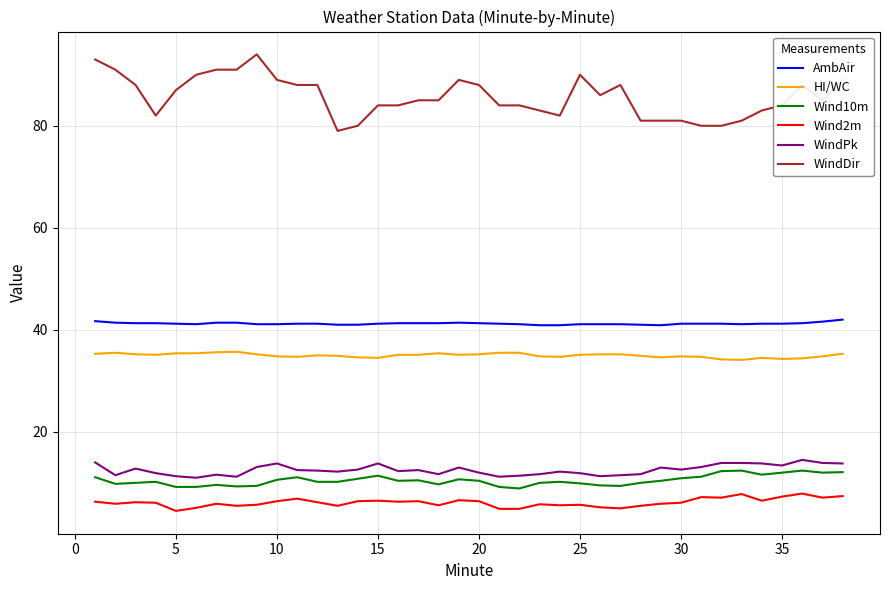

Rank the series by their maximum value, from lowest to highest.

Wind2m, Wind10m, WindPk, HI/WC, AmbAir, WindDir